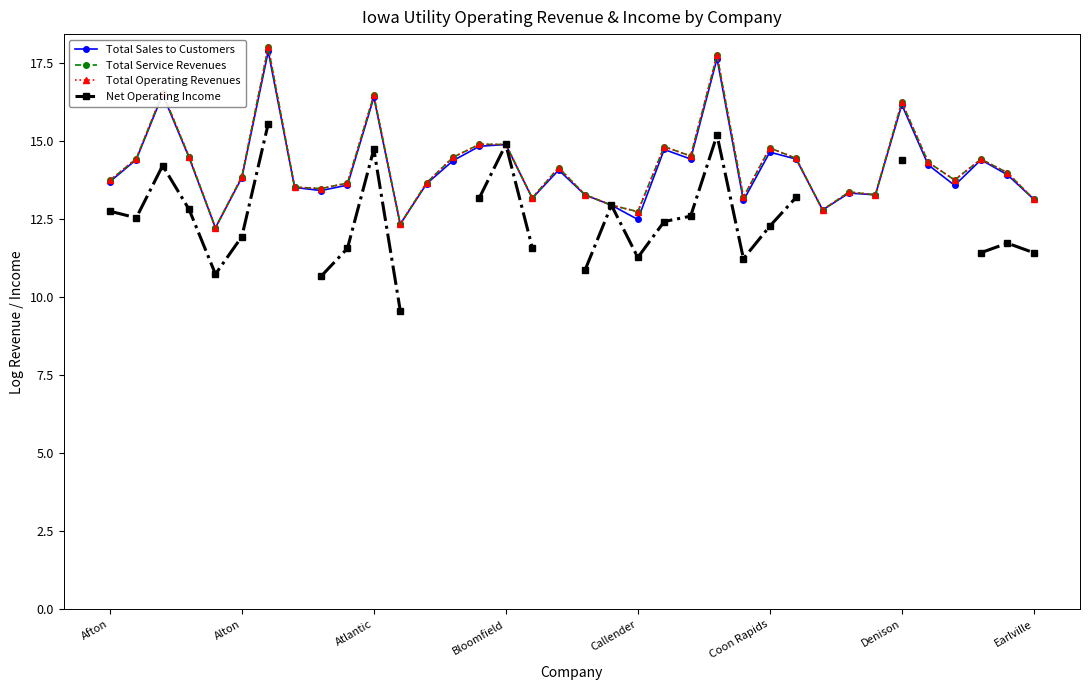

List the series in order of their peak value, highest first.

Total Service Revenues, Total Operating Revenues, Total Sales to Customers, Net Operating Income